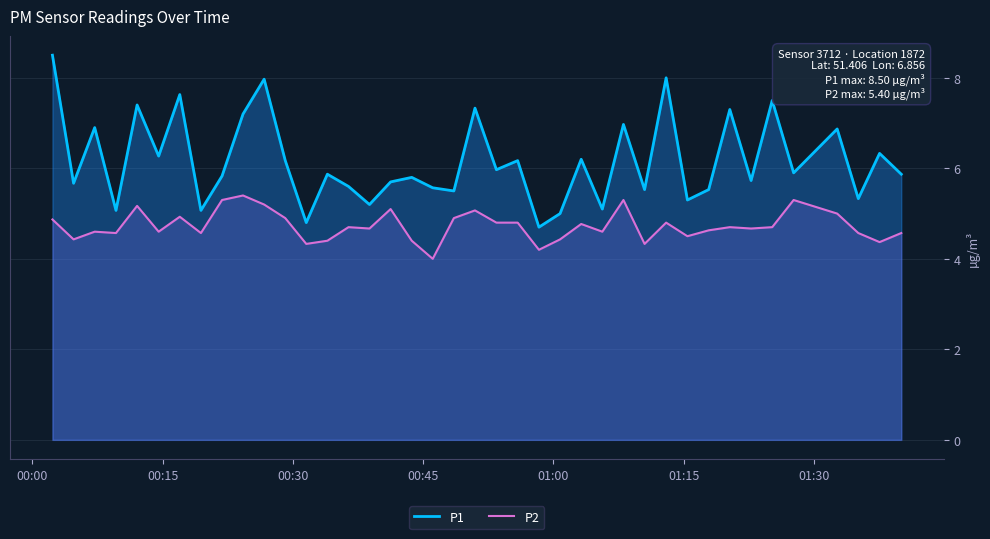

What is the highest value of the P2 series?

5.4